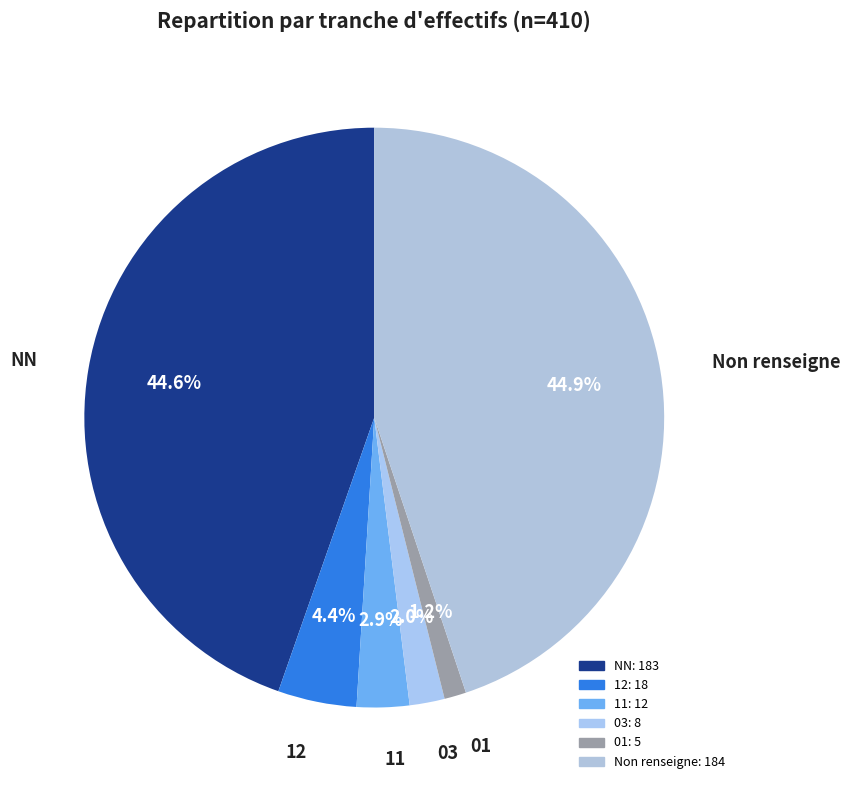

How many slices are in this pie chart?

6